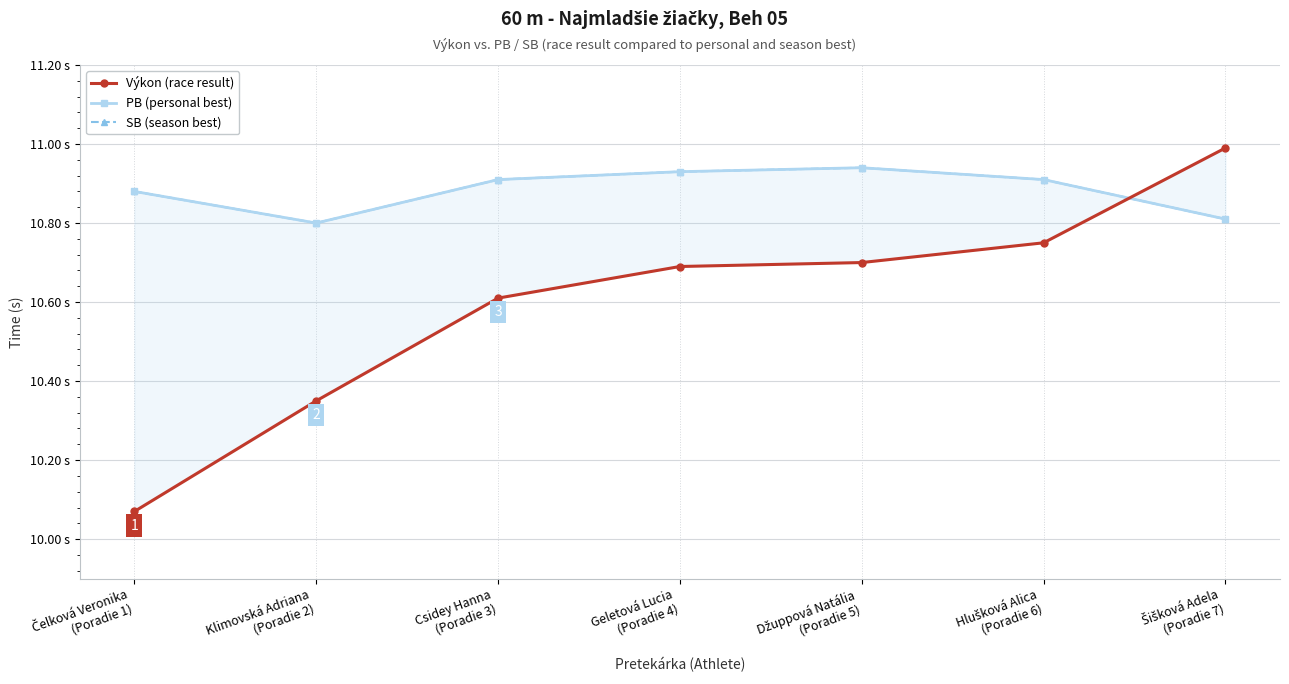

Which label corresponds to the largest value in the chart?

Šišková Adela
(Poradie 7)